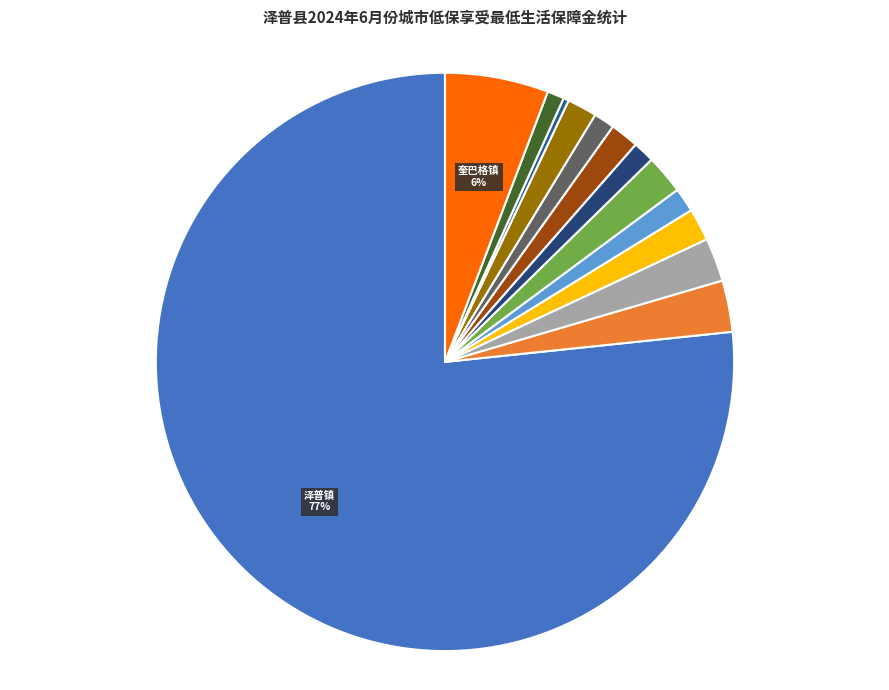

To the nearest percent, what is the difference between the largest and smallest slice percentages?

76%